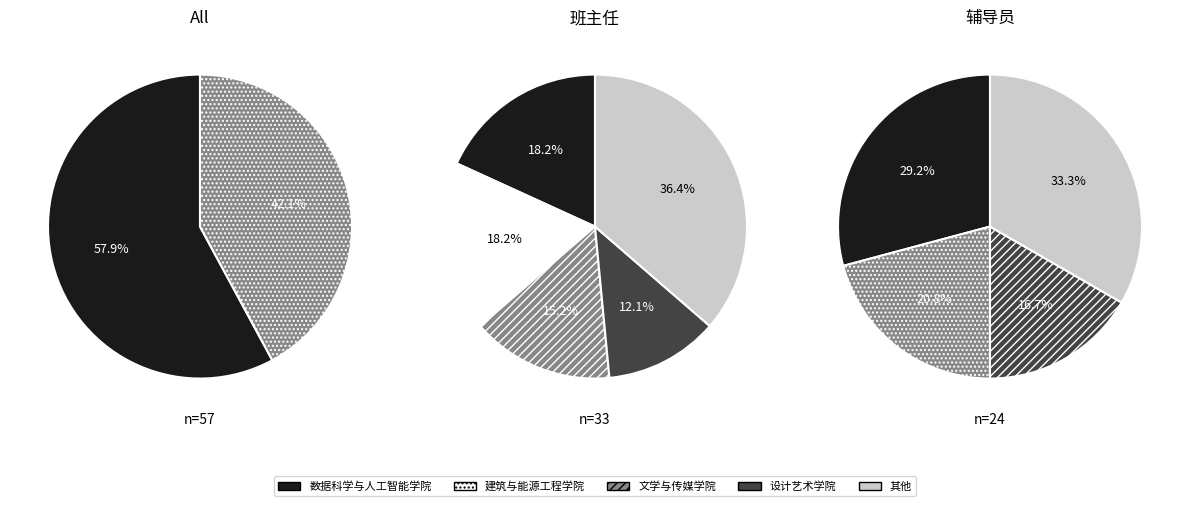

Between 辅导员 and 班主任, which is larger?

班主任